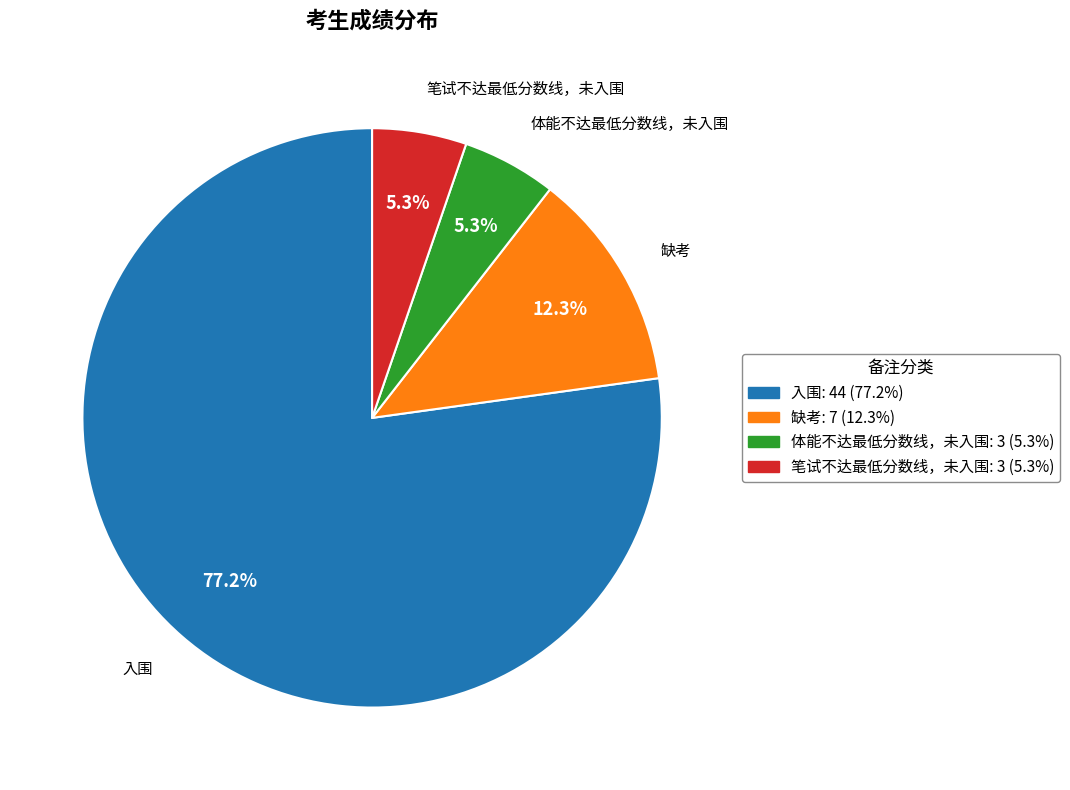

Do 入围 and 缺考 together represent more than half of the pie?

Yes